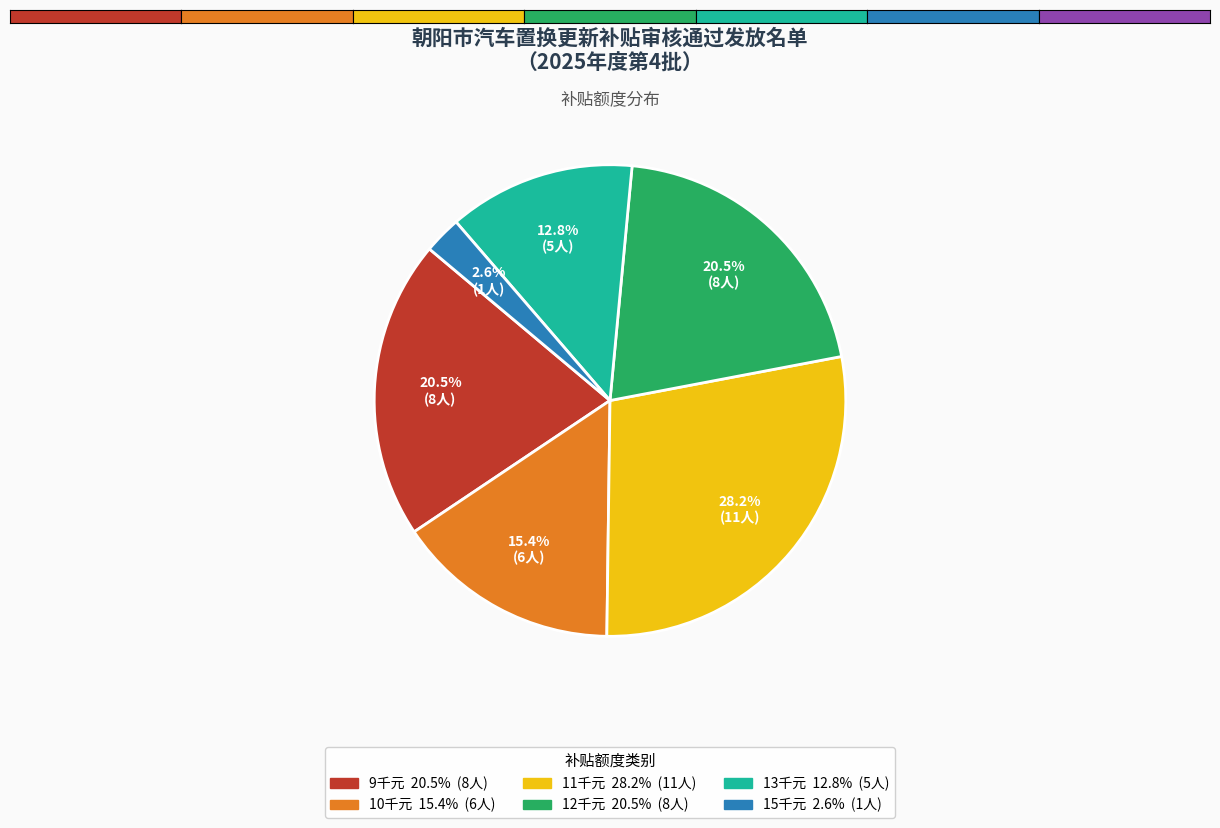

Is there a majority slice in this chart?

No